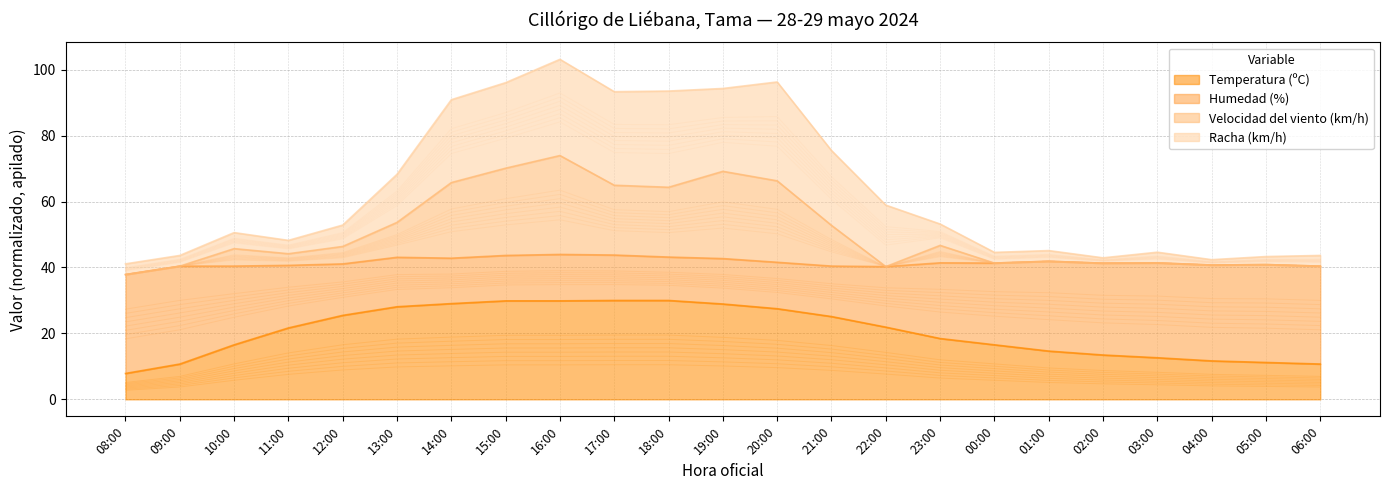

What value does the Velocidad del viento (km/h) series have at 16:00?

74.0